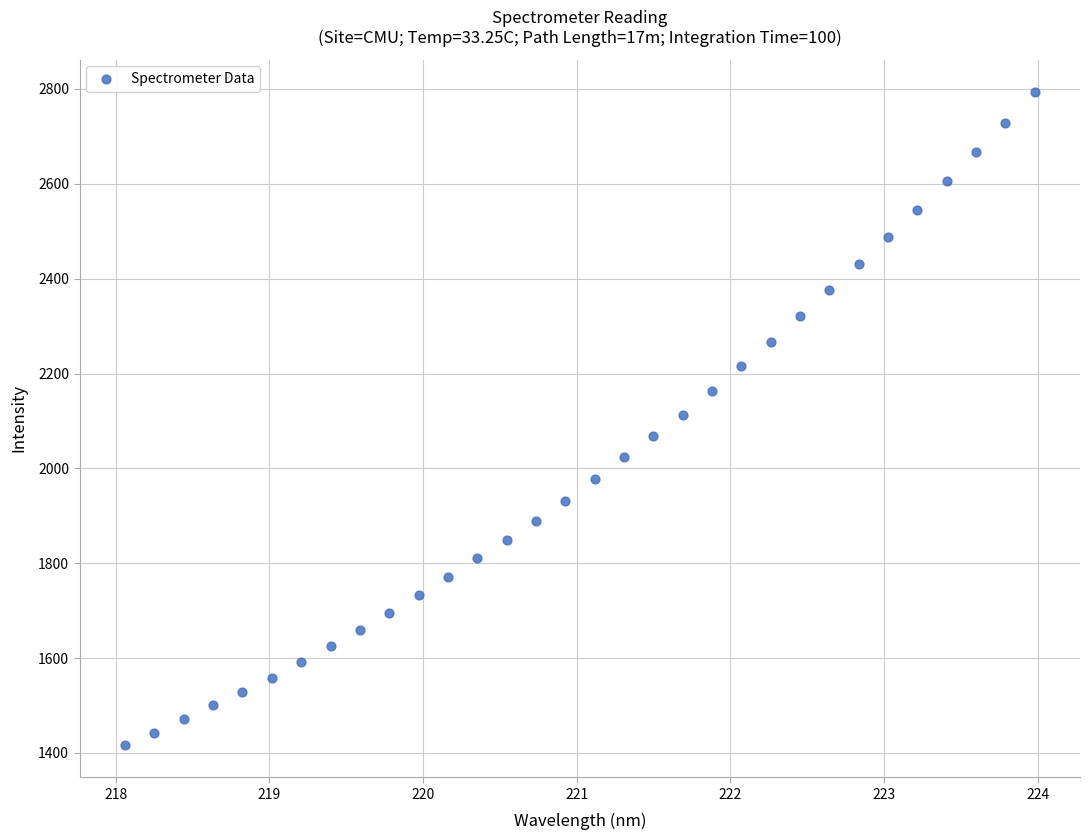

What is the range of Y values (max minus min)?

1375.7